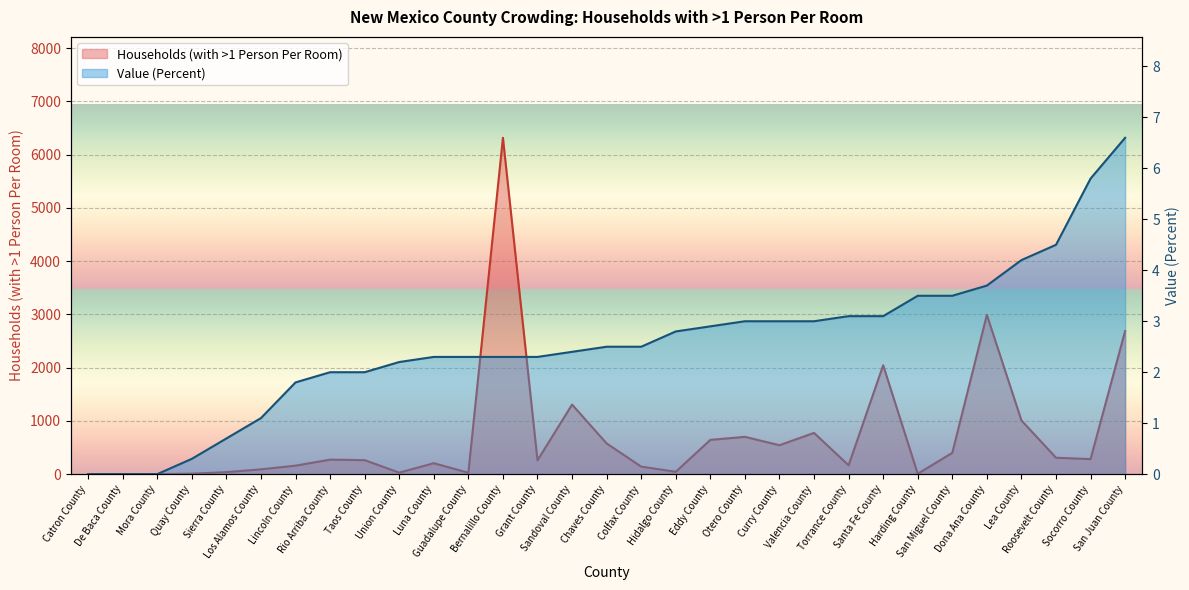

What is the label of the 25th point from the left?

Harding County